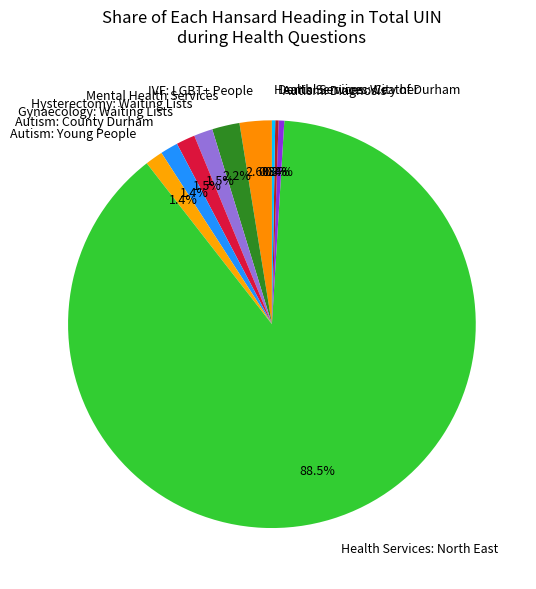

Which slice is the largest?

Health Services: North East